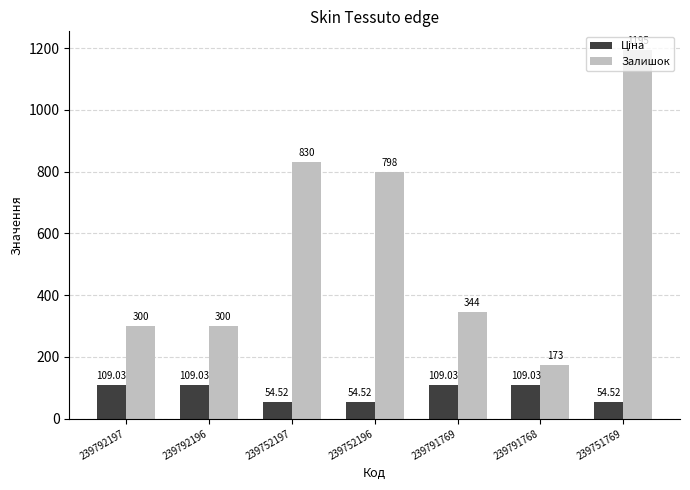

What is the label of the 7th bar from the right?

239792197